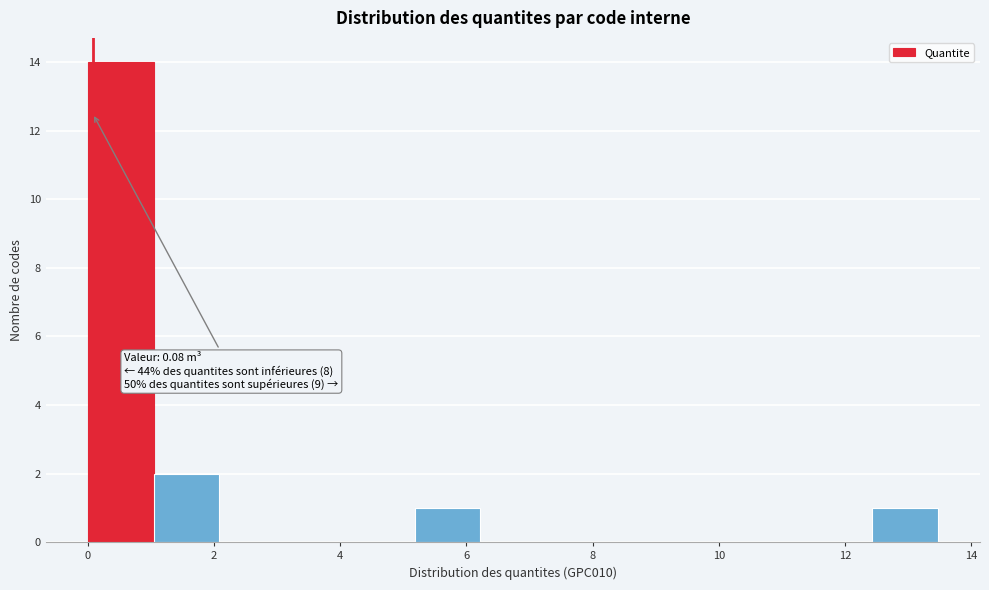

Over which range of the x-axis is the bar tallest?

0.0 to 1.0